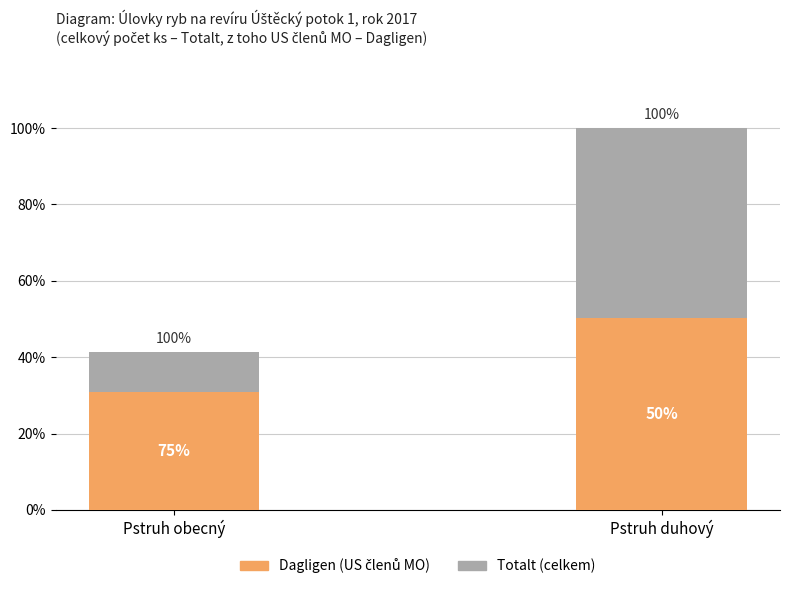

What position from the left is Pstruh d.?

2